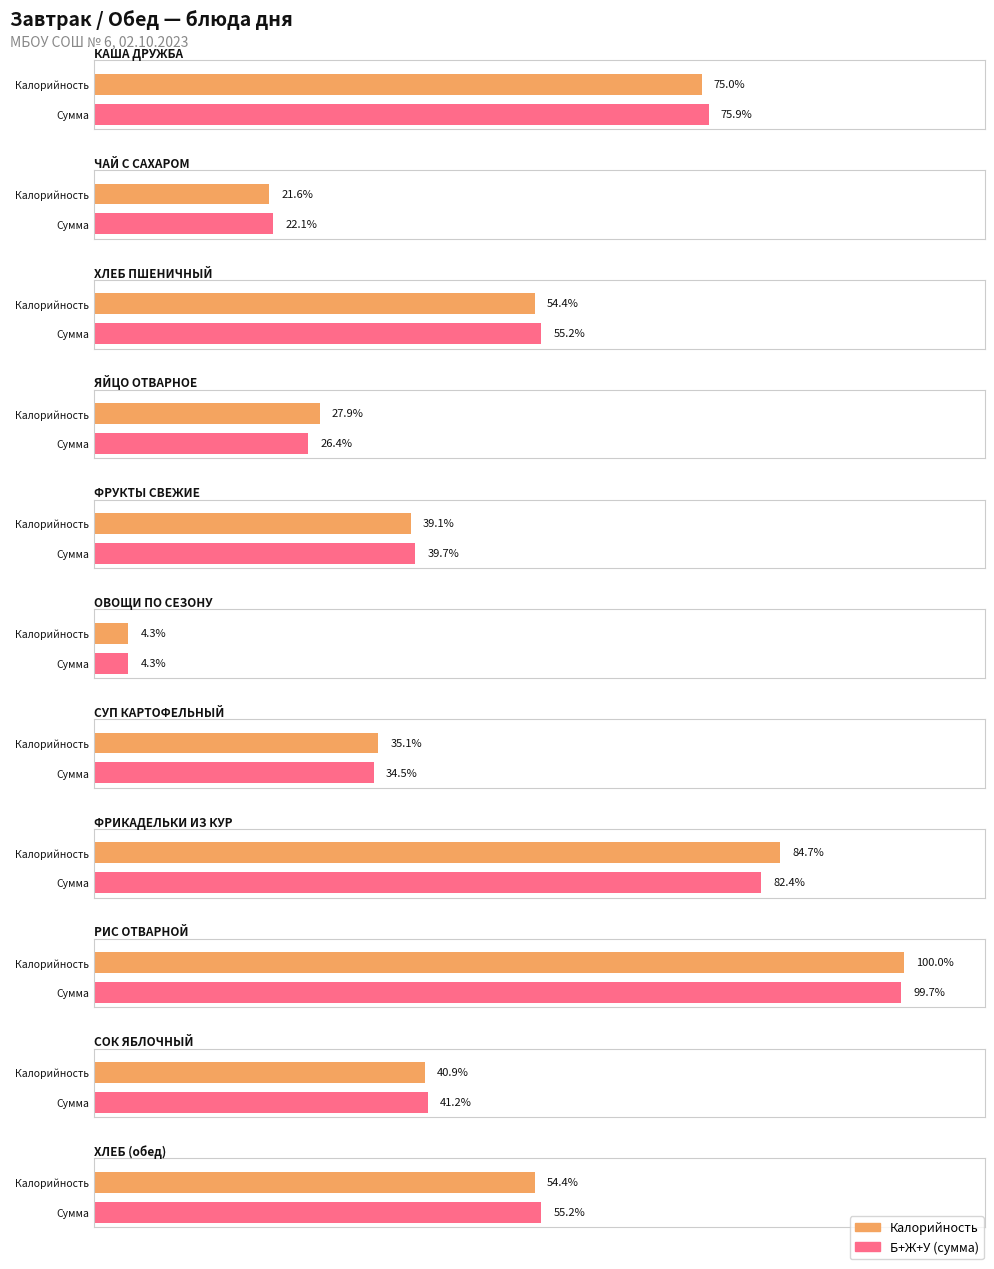

What is the label of the 11th bar from the right?

КАША ДРУЖБА